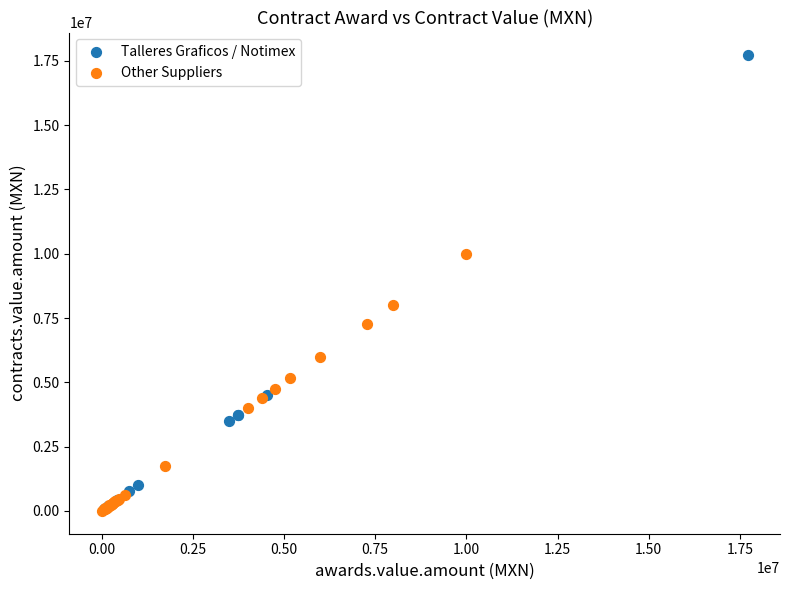

Which series contains the highest Y value?

Talleres Graficos / Notimex